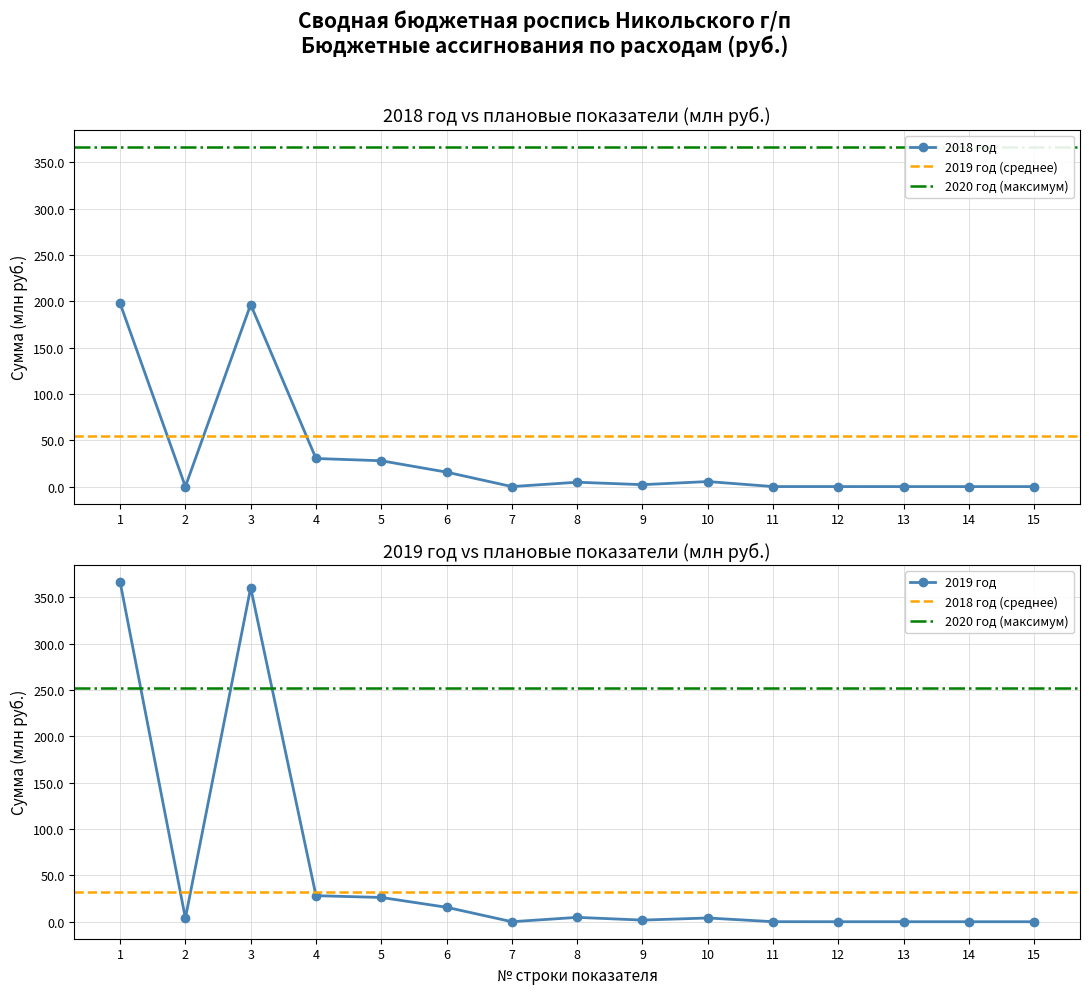

Rank the series by their average value, from highest to lowest.

2019 год (млн руб.), 2018 год (млн руб.)